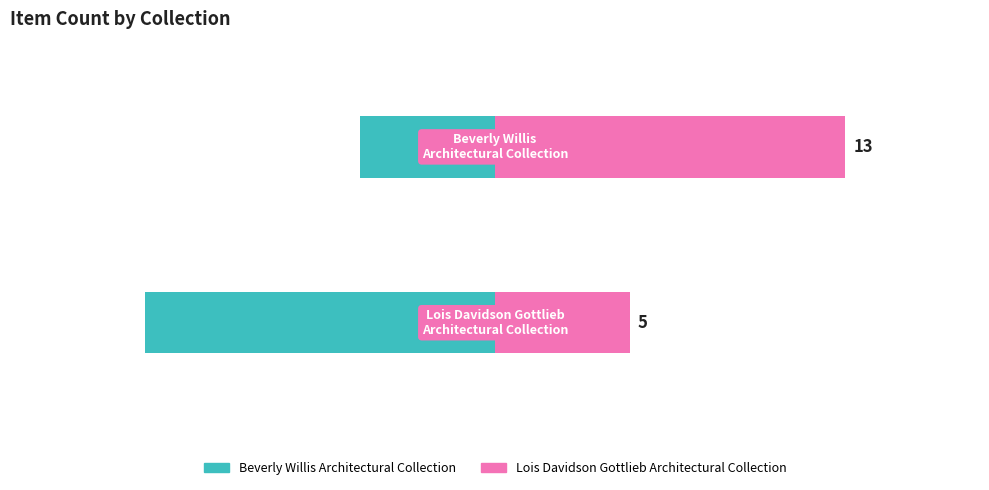

The value of Lois Davidson Gottlieb Architectural Collection at 1 is 9. True or false?

False